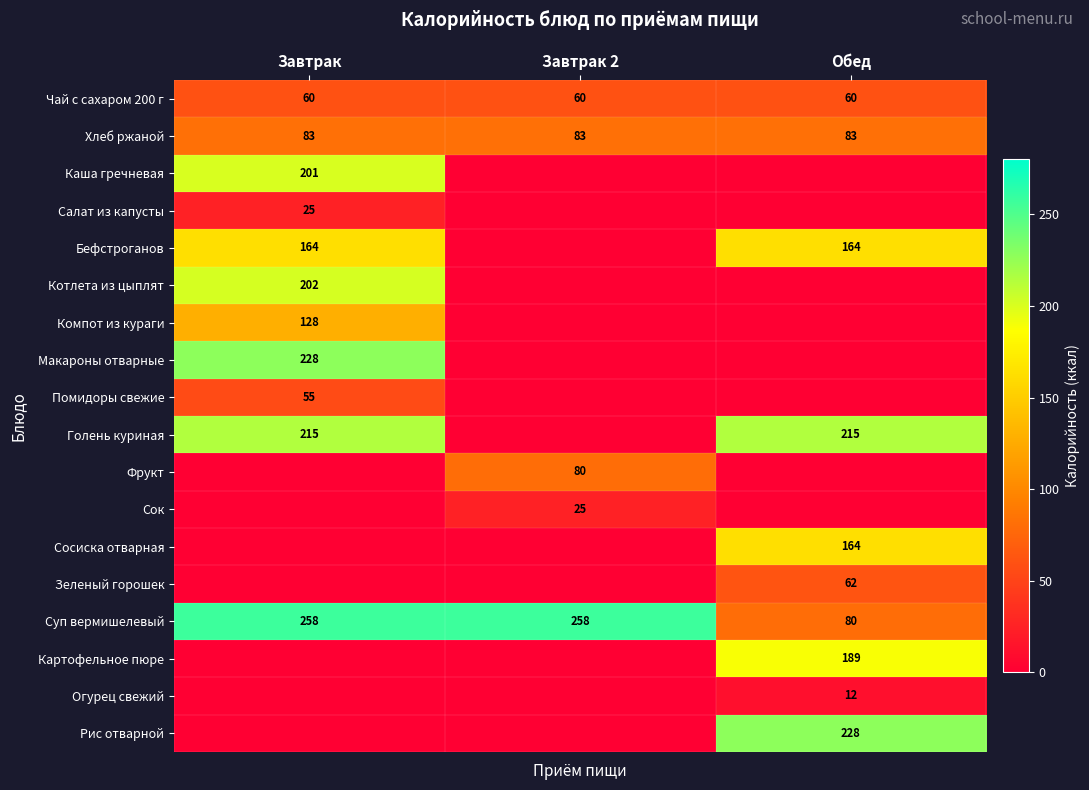

Is it true that Чай с сахаром 200 г equals 102 at Завтрак?

False